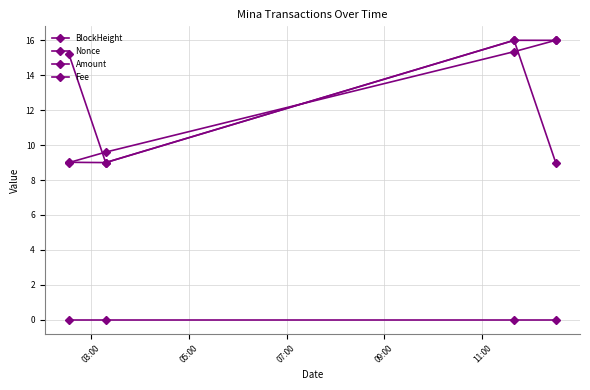

At which label is Fee closest to 0?

03:00